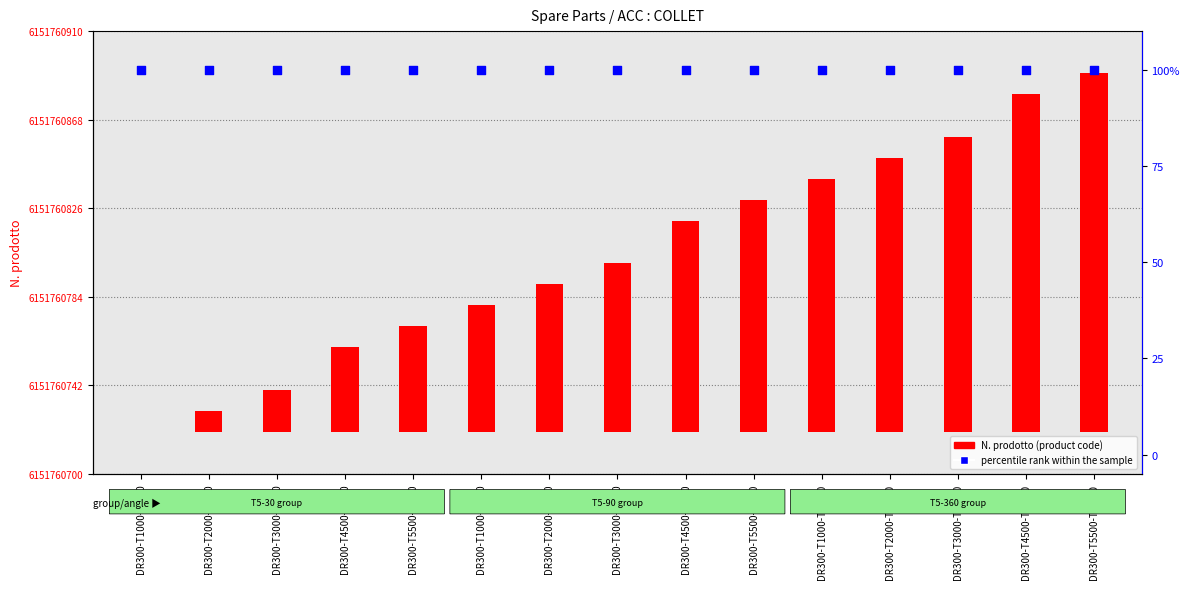

At how many categories does at least one series exceed 97?

15